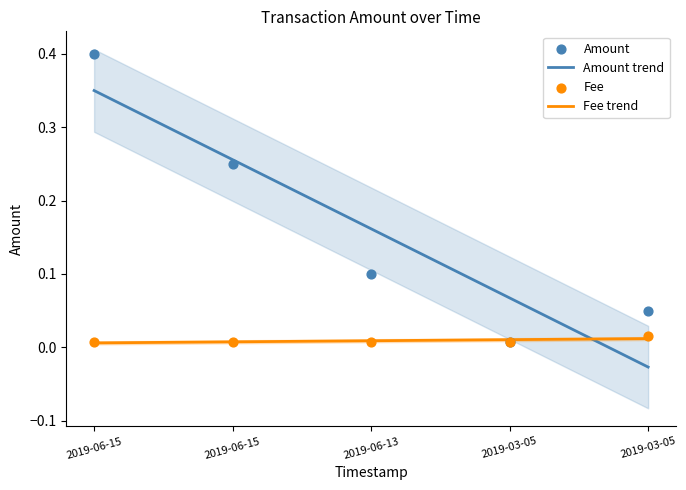

Is the value of Amount at 2019-03-05 16:06:53 greater than the value of Fee at 2019-03-05 16:06:53?

No